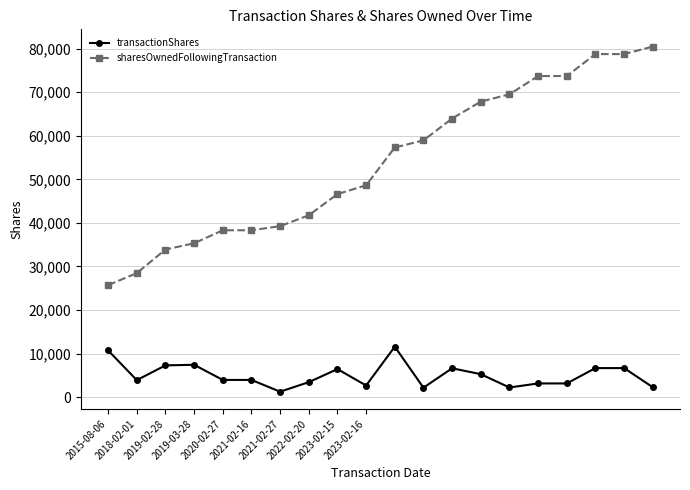

What is the maximum value for transactionShares?

11583